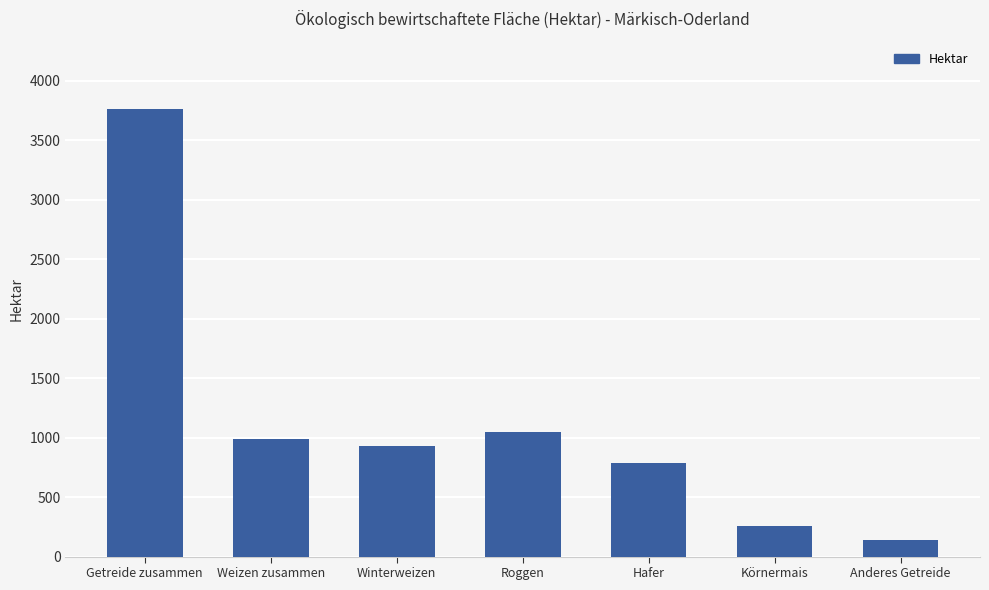

Reading left to right, transcribe all the data shown in this chart.

3765	985	930	1048	789	257	138